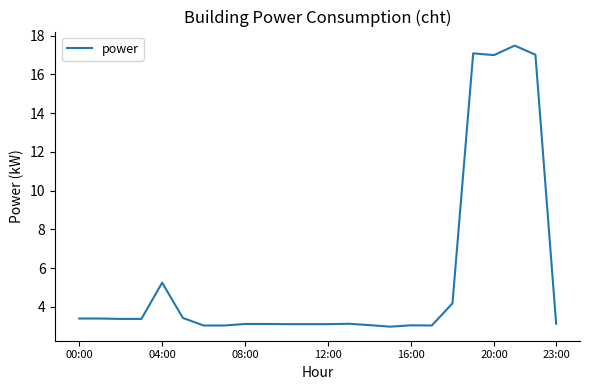

What is the smallest value displayed?

3.0